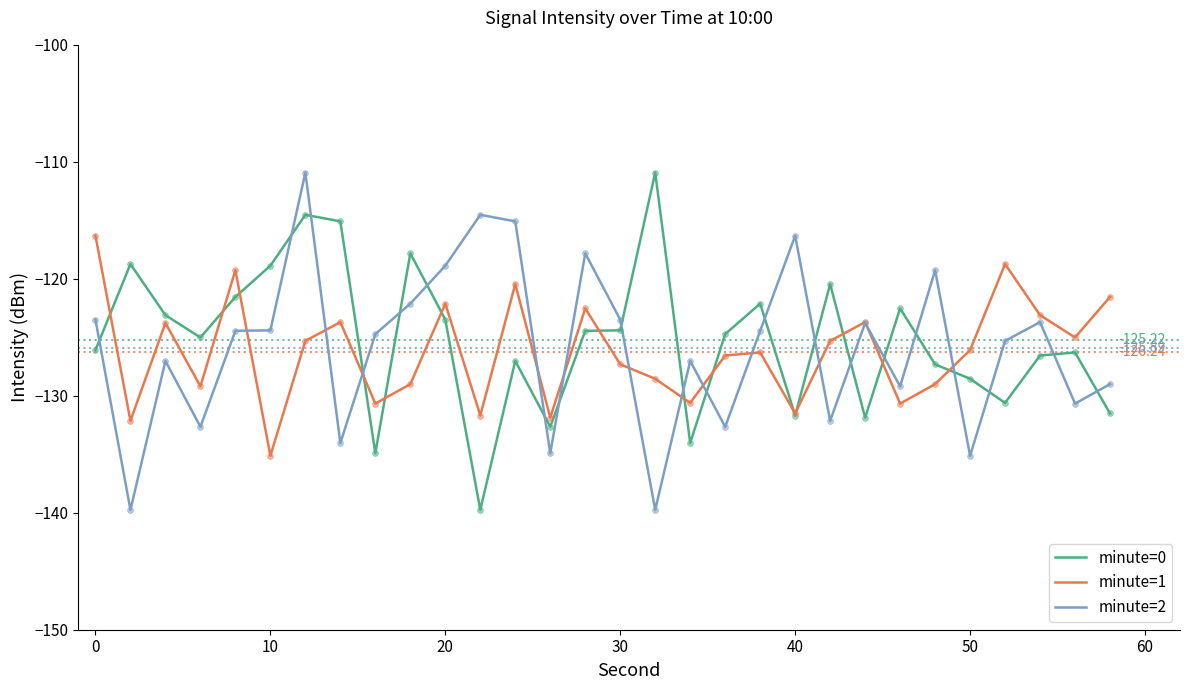

True or false: minute=0 and minute=2 cross at least once.

True